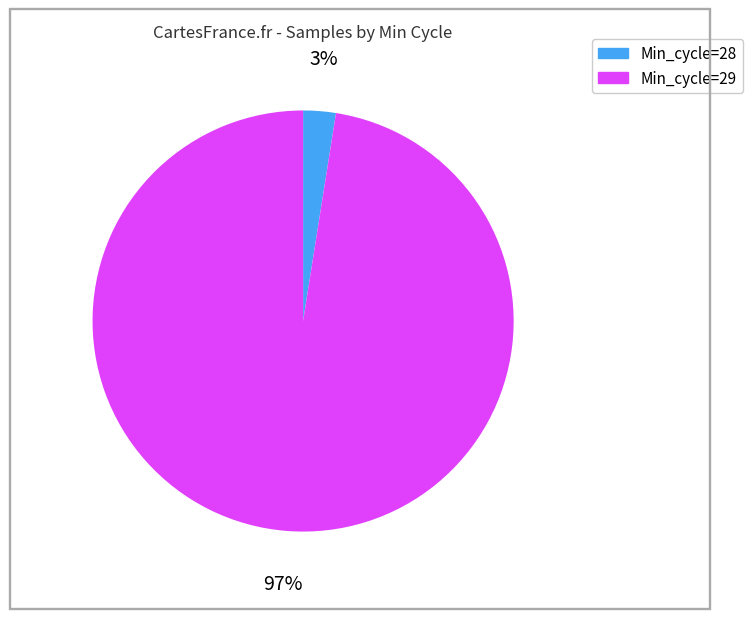

Is there a majority slice in this chart?

Yes